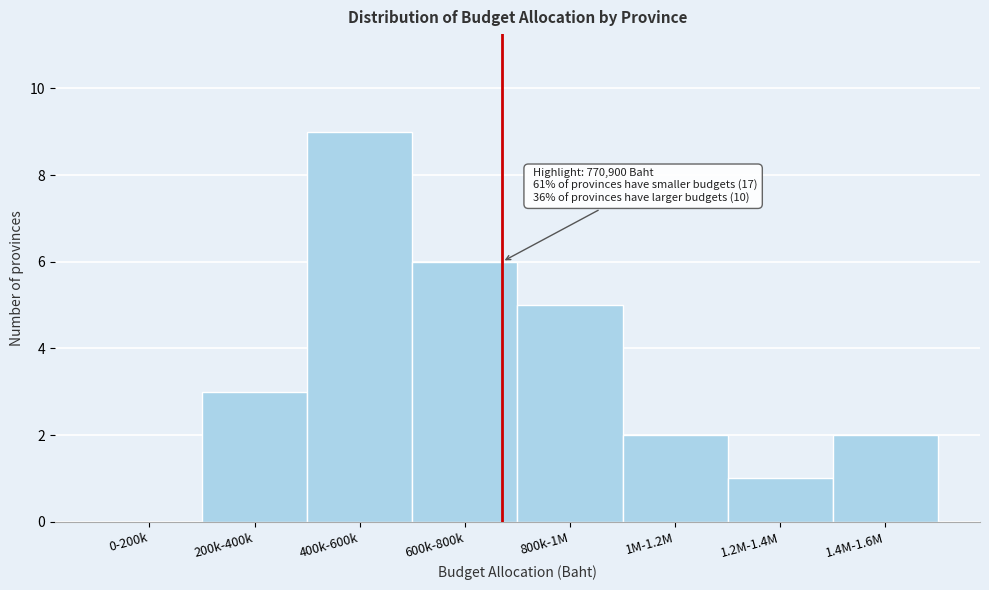

Reading right to left, what are all the values shown in this chart?

1.4M-1.6M=2	1.2M-1.4M=1	1M-1.2M=2	800k-1M=5	600k-800k=6	400k-600k=9	200k-400k=3	0-200k=0